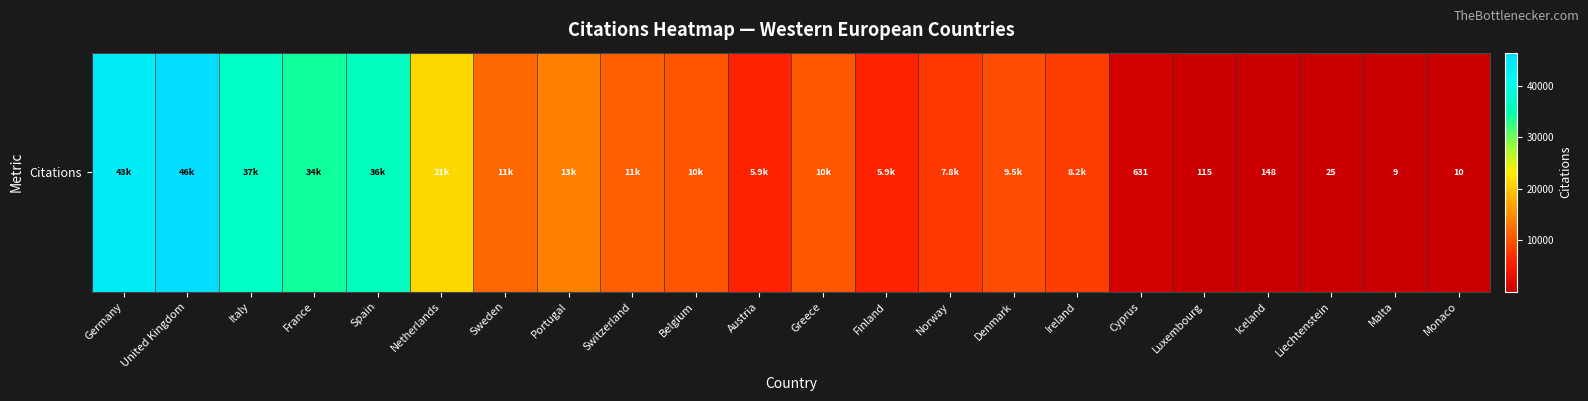

Reading left to right, transcribe all the data shown in this chart.

43689	46502	37197	34195	36667	21368	11785	13895	11130	10270	5880	10314	5942	7753	9484	8185	631	115	148	25	9	10